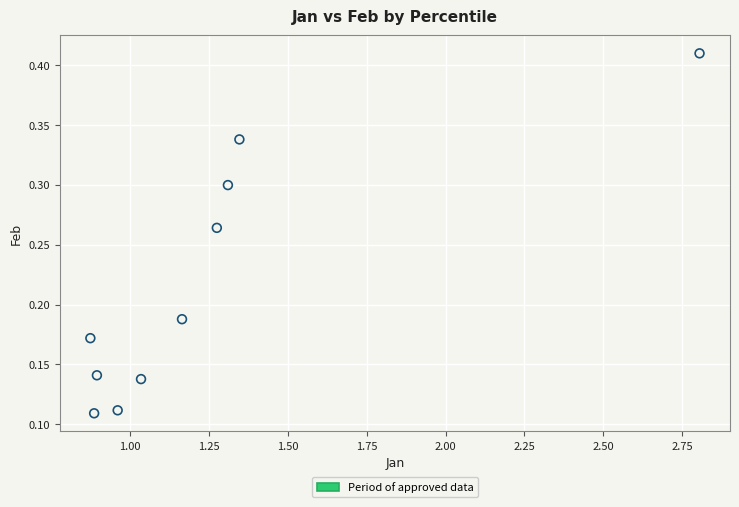

What is the range of X values (max minus min)?

1.9